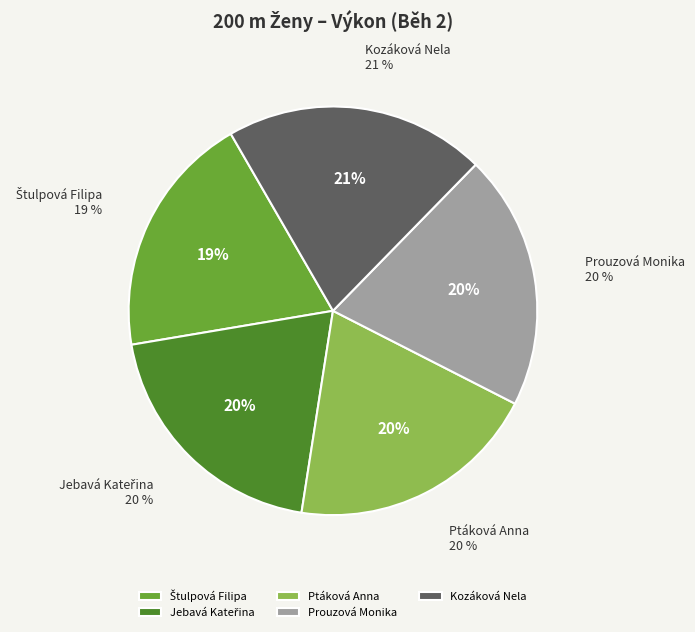

What is the change in value from Prouzová Monika to Kozáková Nela?

+0.7